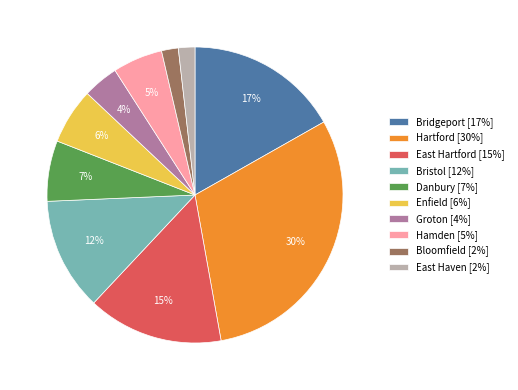

To the nearest percent, what is the combined percentage of Bristol and Enfield?

18%